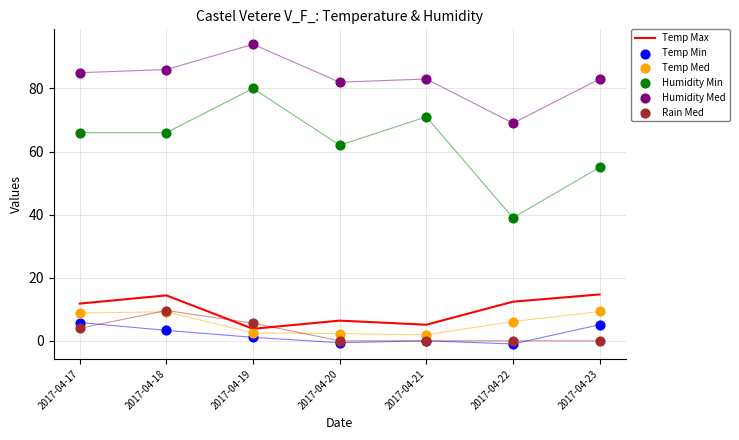

At which category is the sum across all series the highest?

2017-04-18